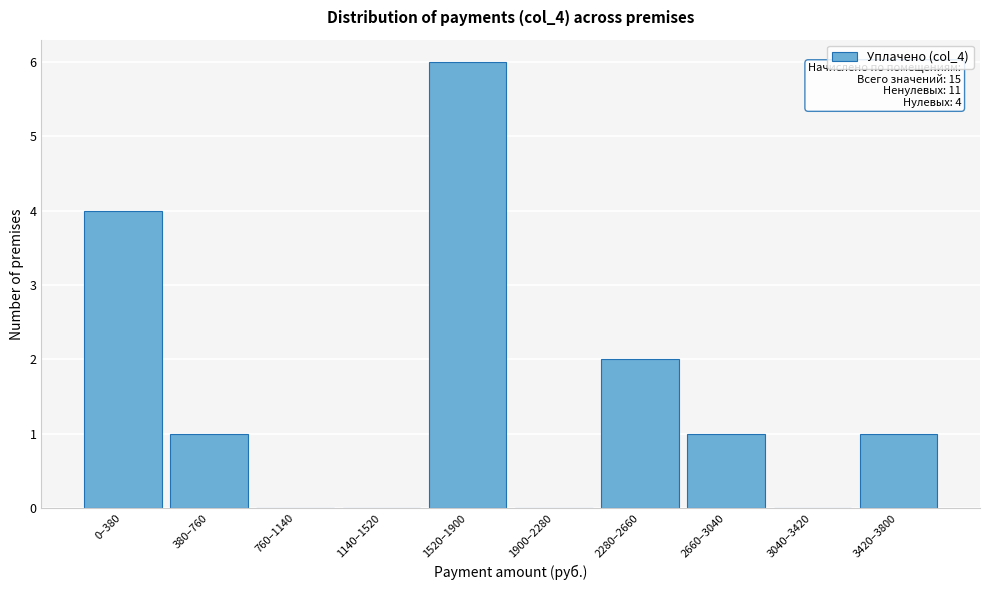

Reading left to right, list all the values displayed in this chart.

0–380=4	380–760=1	760–1140=0	1140–1520=0	1520–1900=6	1900–2280=0	2280–2660=2	2660–3040=1	3040–3420=0	3420–3800=1